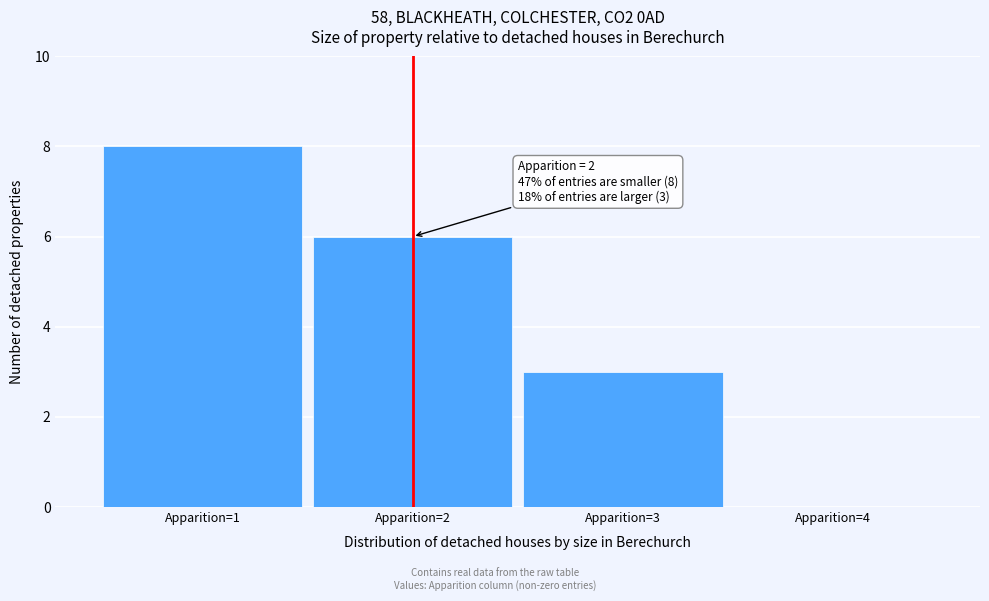

Over which range of the x-axis is the bar tallest?

0.5 to 1.5